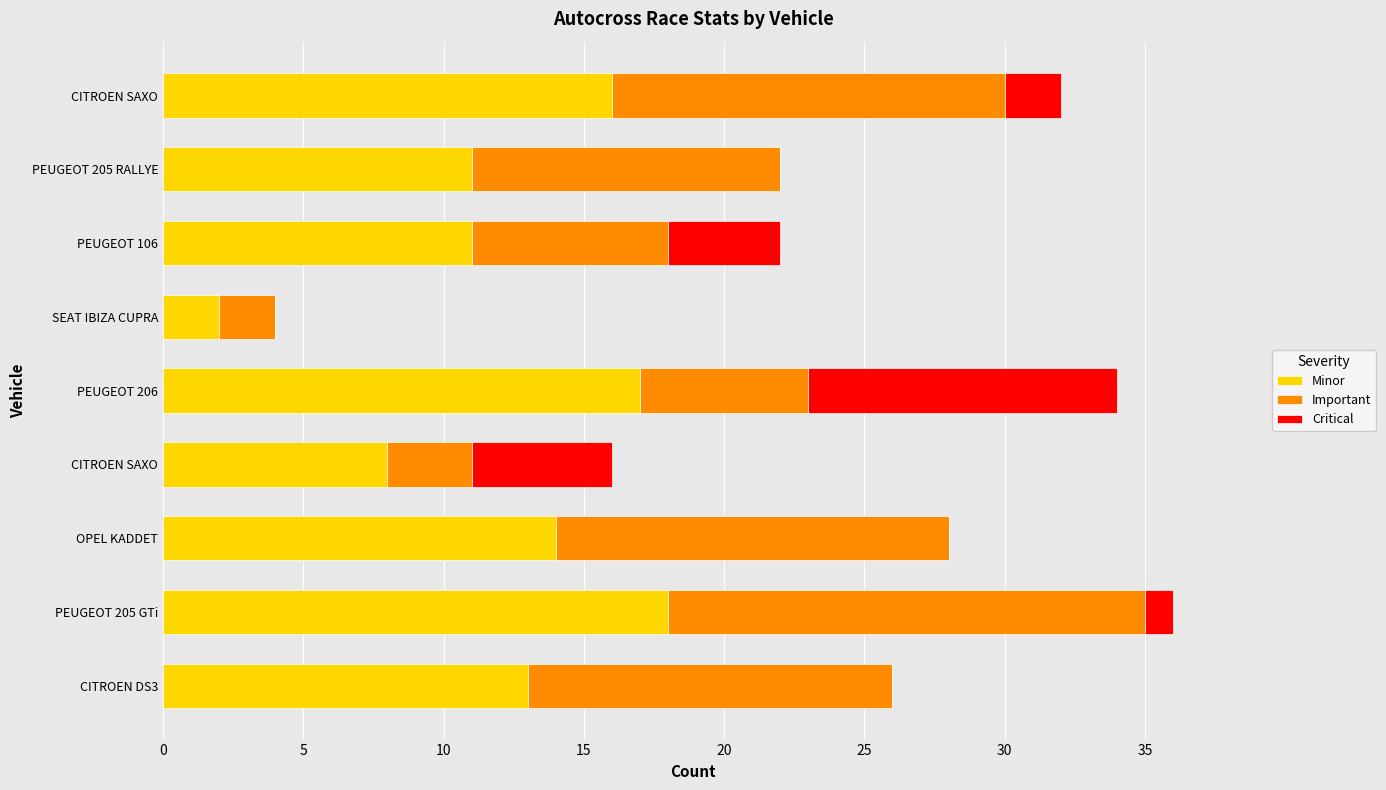

What is the value of the Important bar at the 3rd from the left?

14